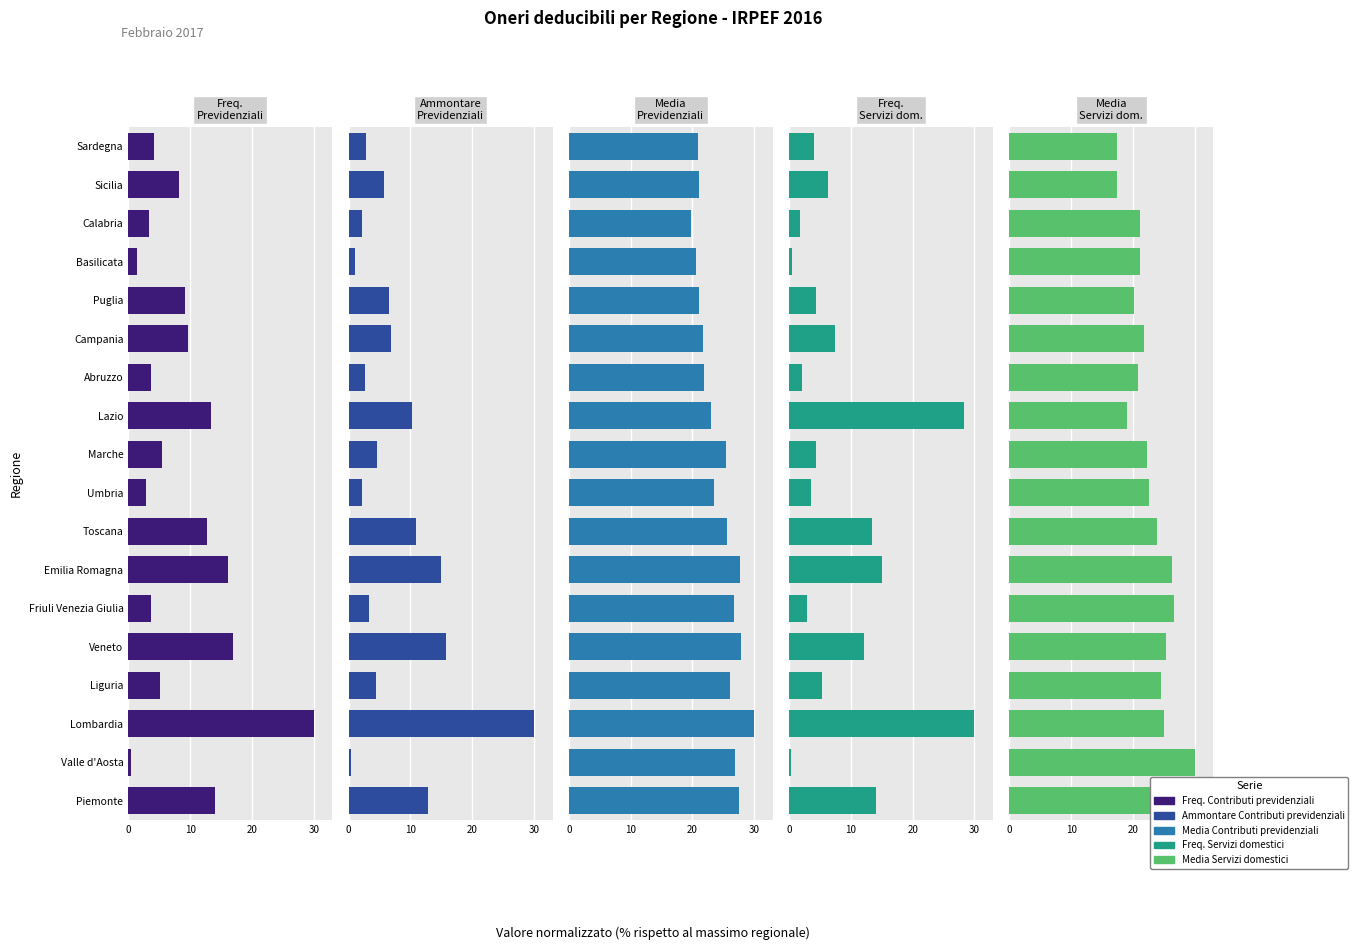

Which series changed the most between Lazio and Puglia?

Freq. Servizi domestici